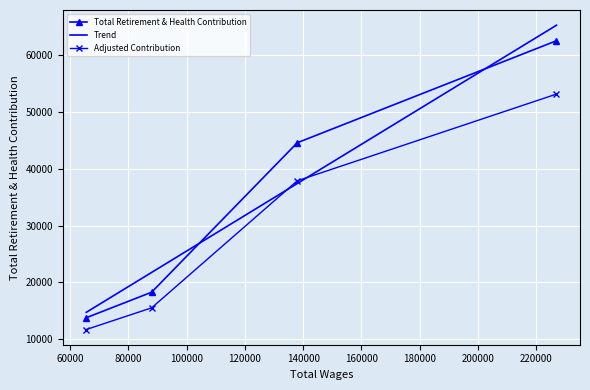

Which category has the lowest value across all series?

65626.0